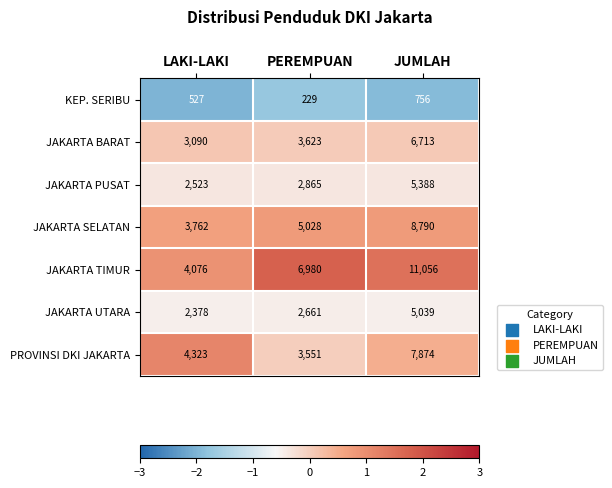

At which category is the sum across all series the highest?

JUMLAH